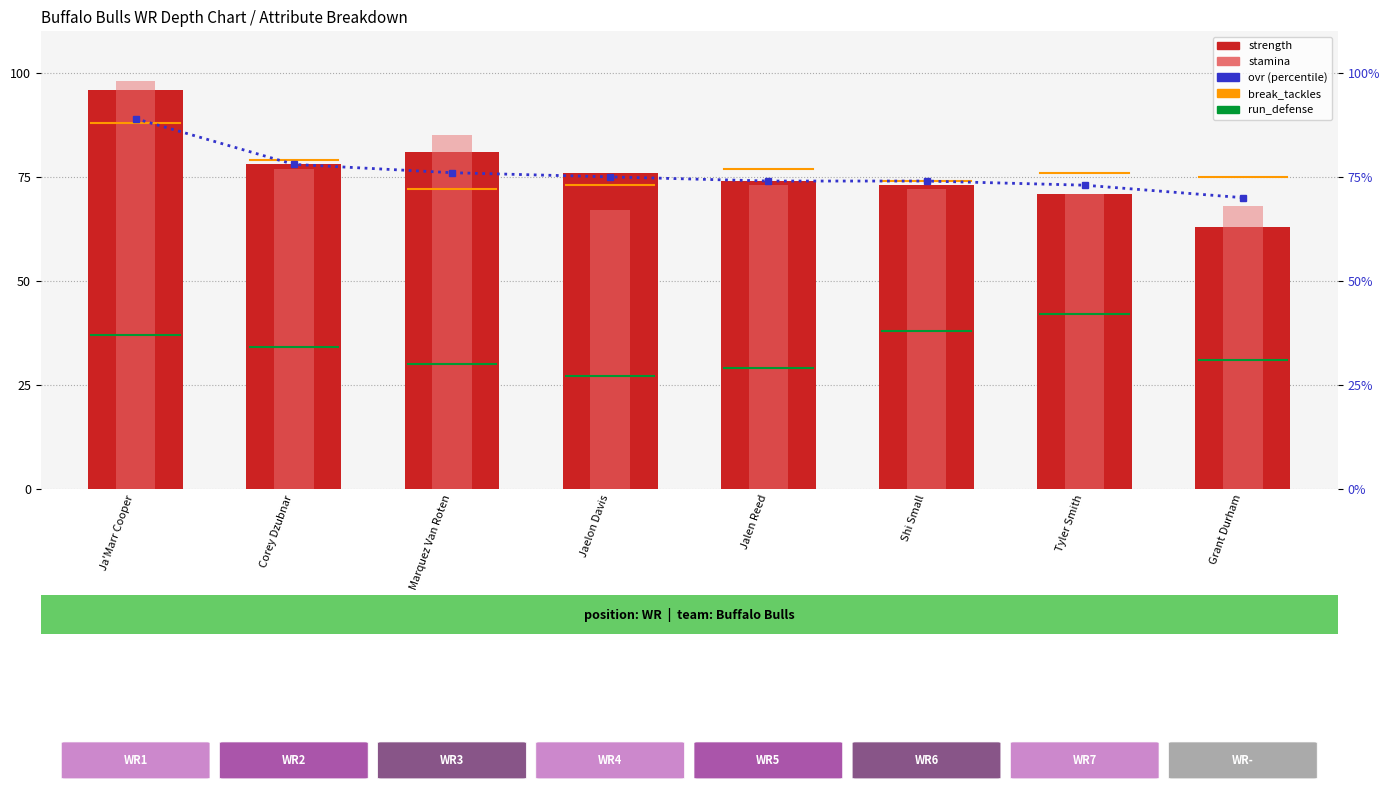

What position from the left is Ja'Marr Cooper?

1